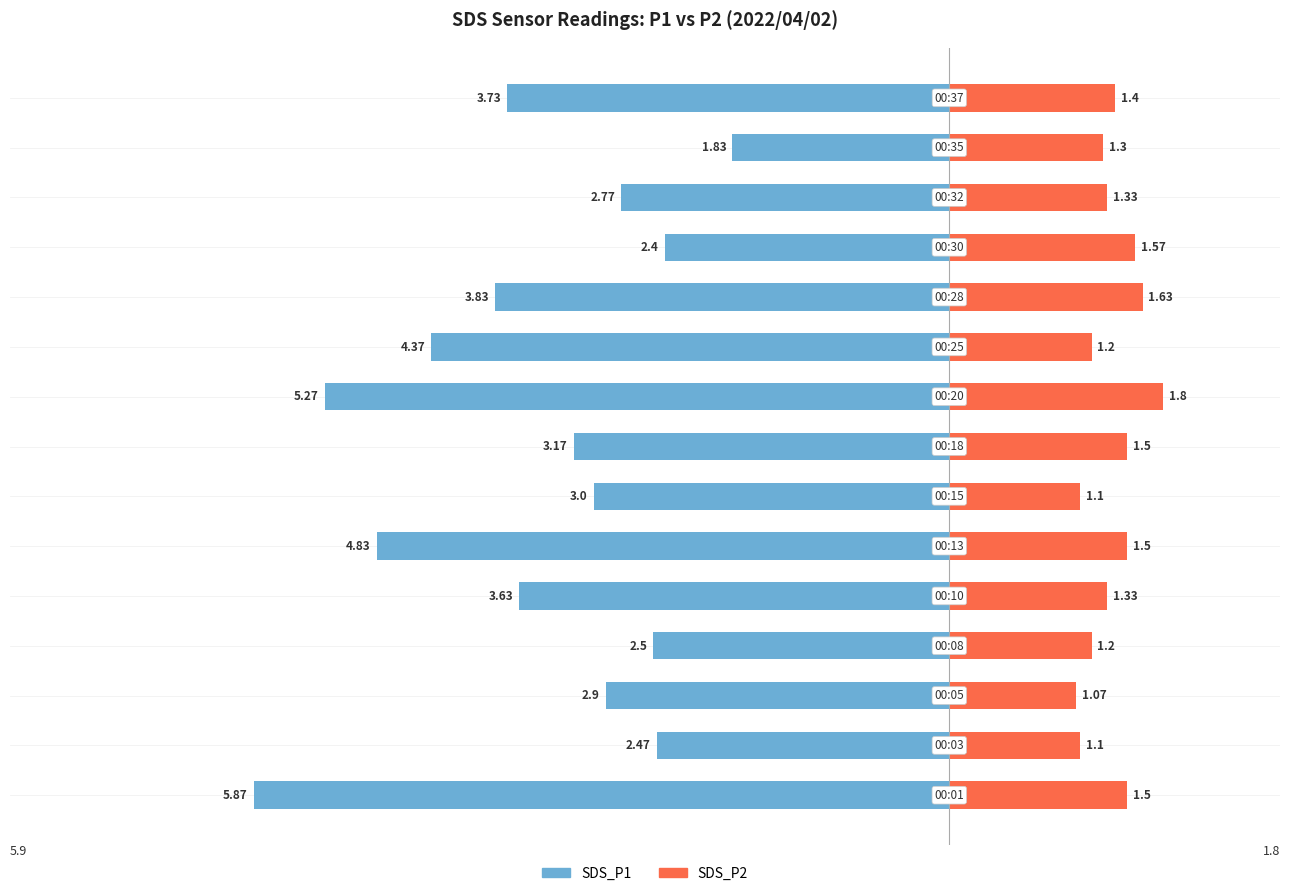

How many values in the SDS_P1 series exceed -3?

6